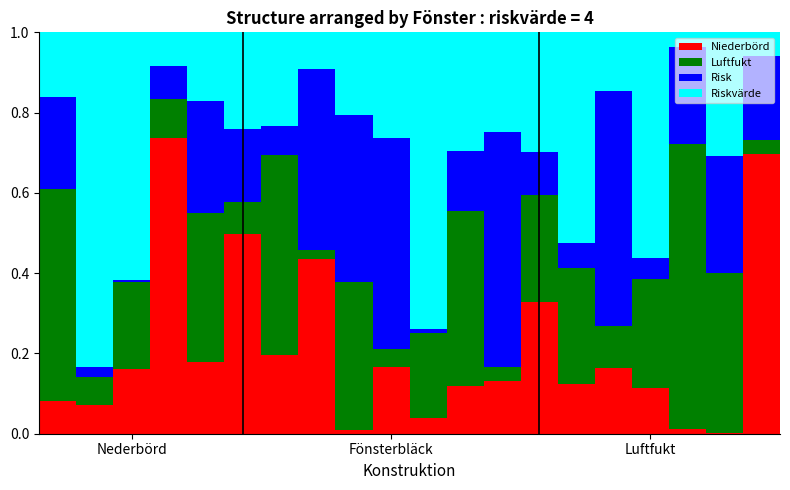

How many series are shown in this chart?

4